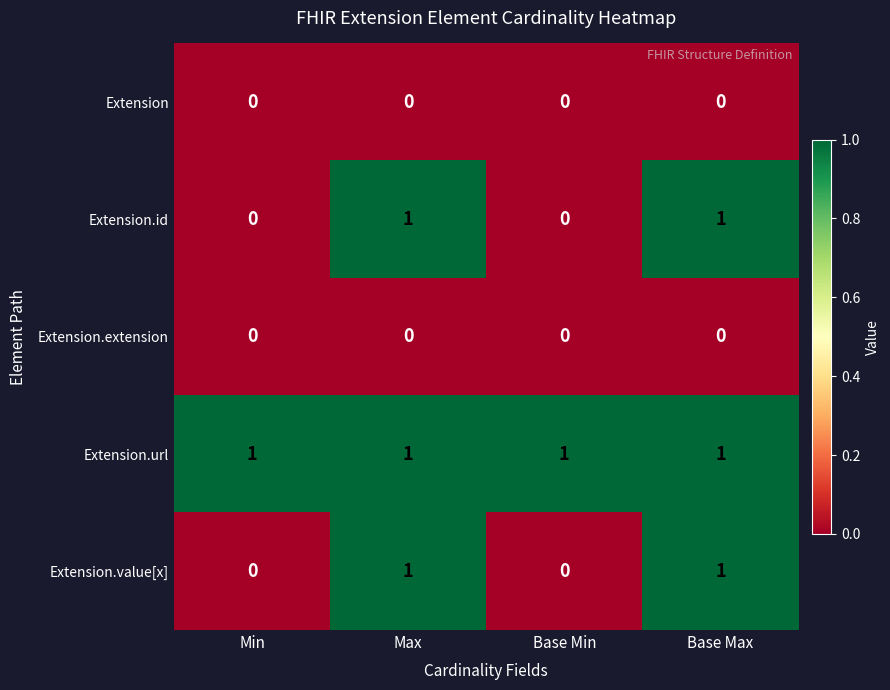

True or false: Extension.value[x] has a value of 0 at Max.

False